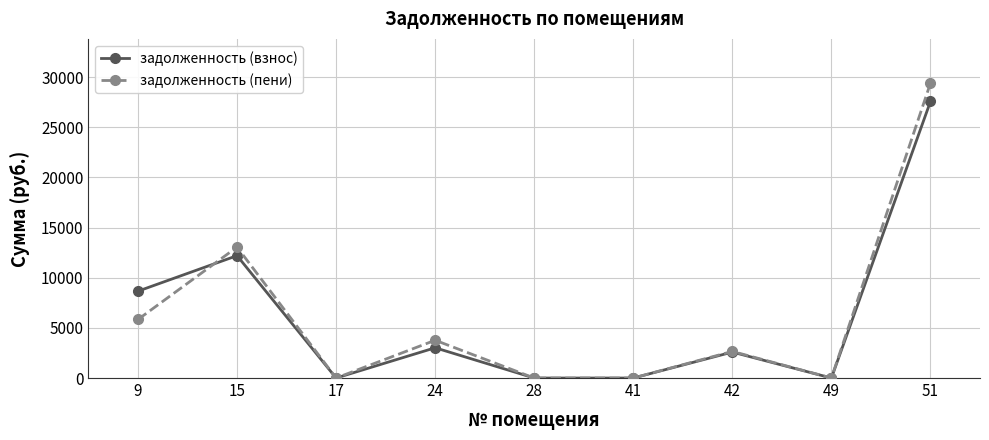

What is the greatest value displayed?

29407.2